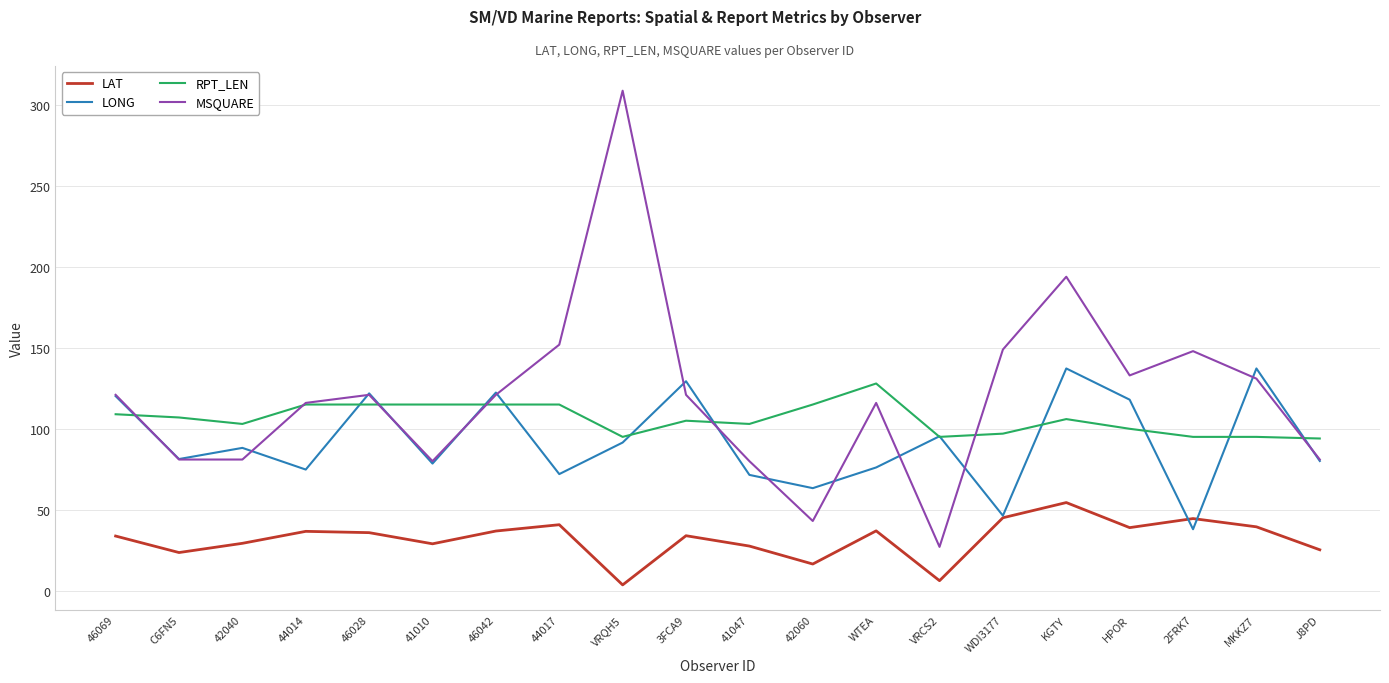

What is the difference between the highest and lowest values at 41047?

75.5